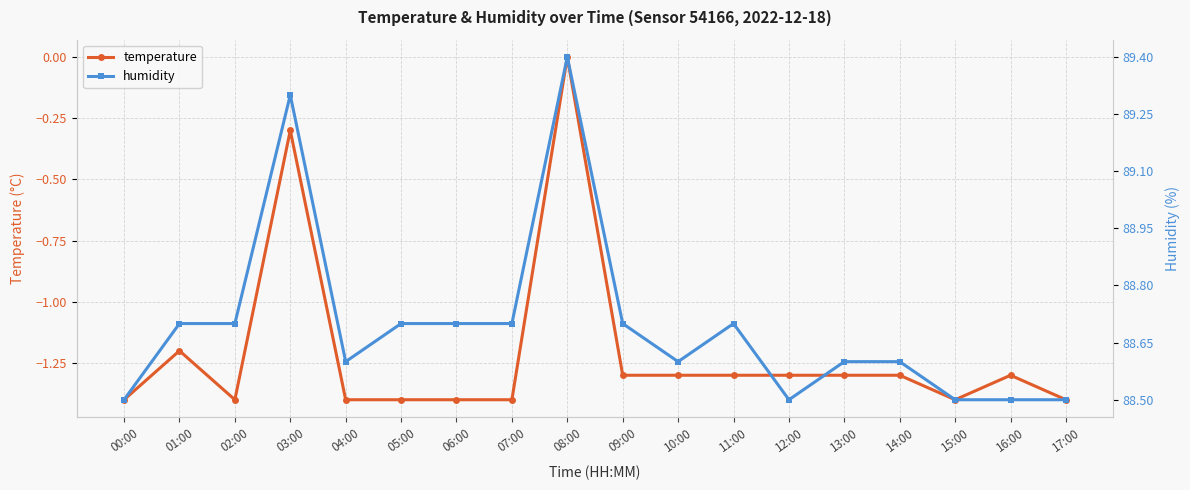

The value of temperature at 11:00 is -1.3. True or false?

True